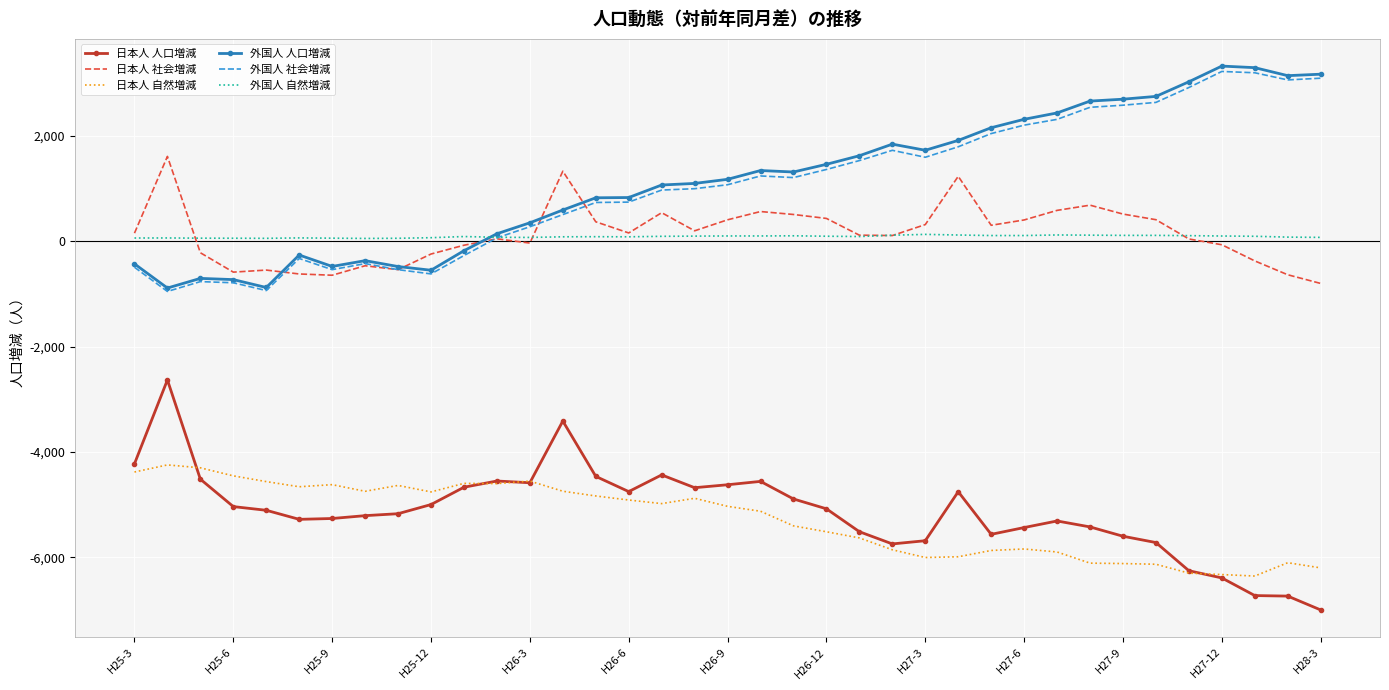

What is the greatest value displayed?

3330